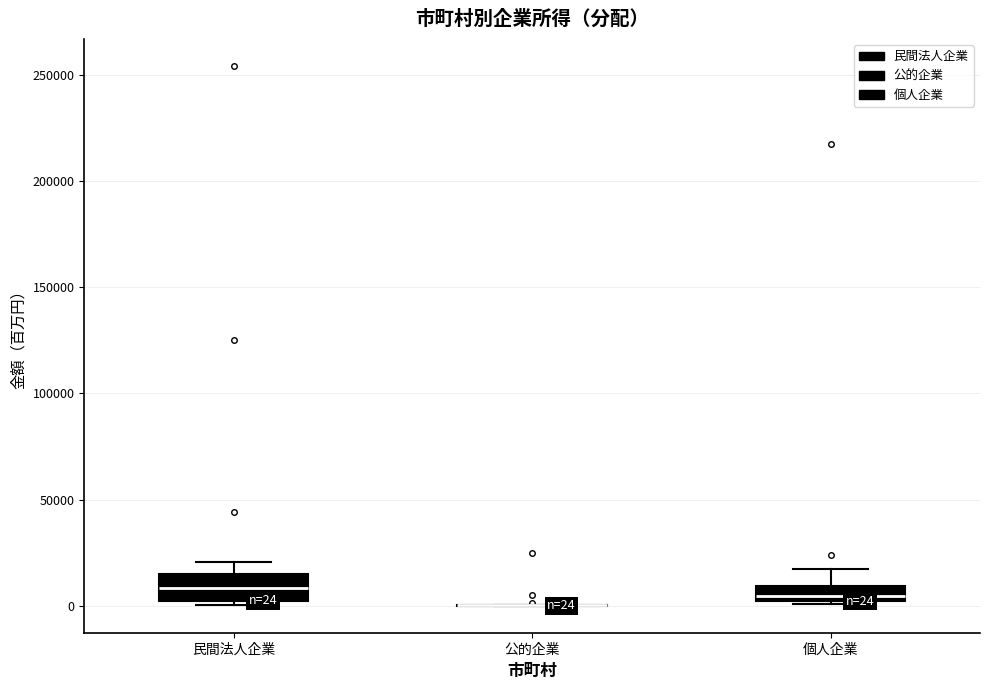

Comparing the boxes themselves (not the whiskers), which one is the tallest?

民間法人企業